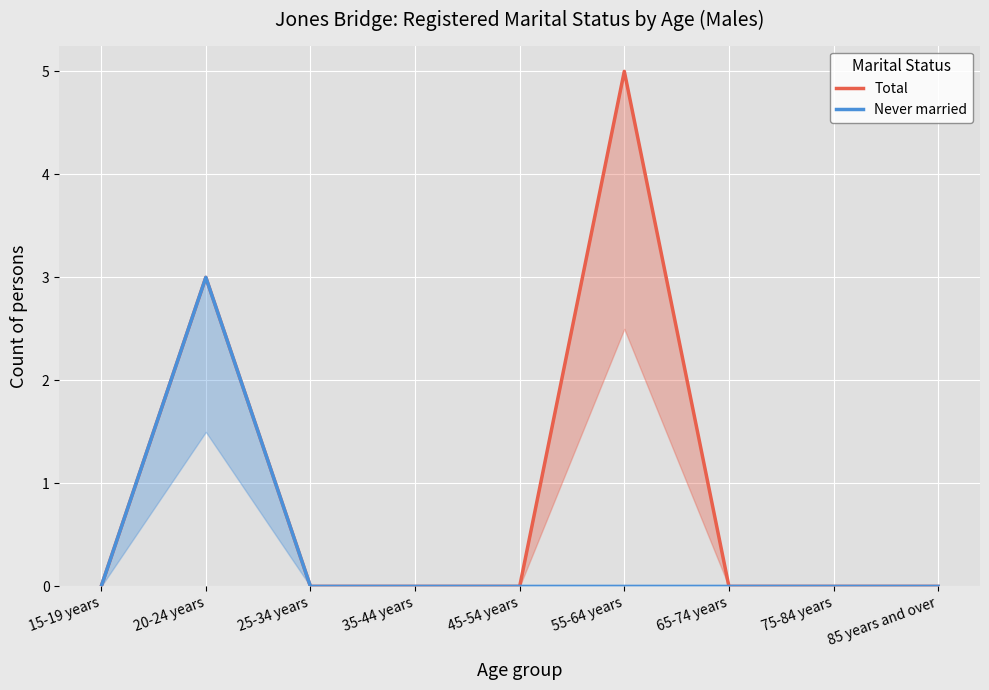

Rank the series at 85 years and over from lowest to highest value.

Total, Never married